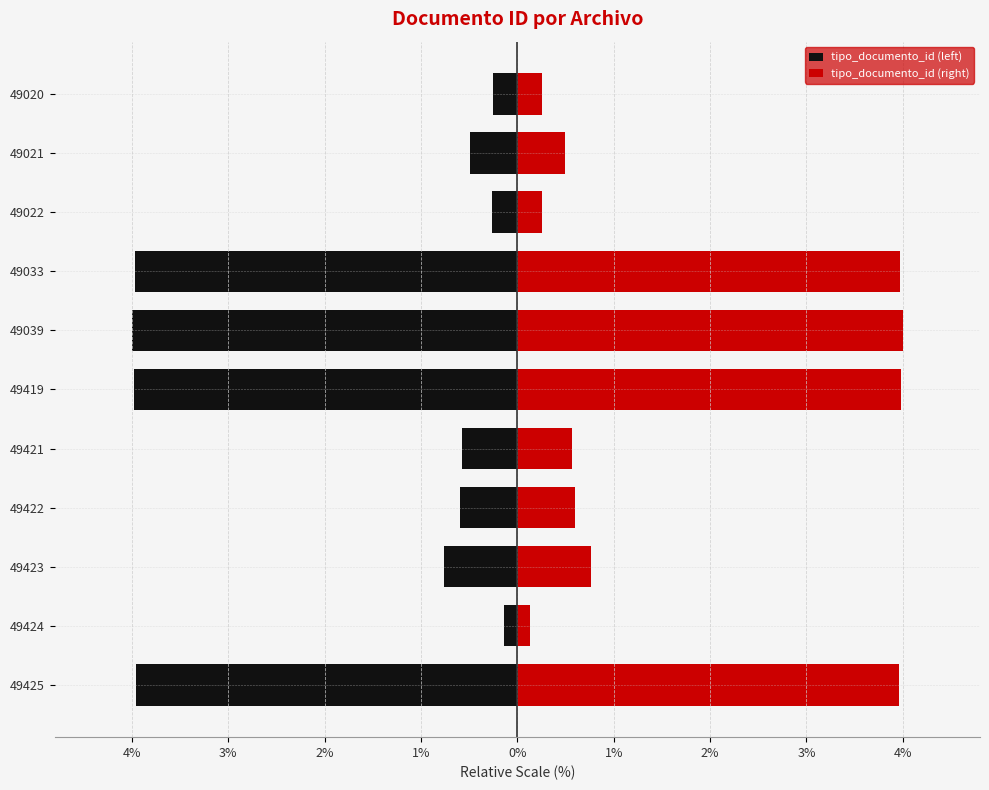

Rank the series at 49033 from lowest to highest value.

tipo_documento_id (left), tipo_documento_id (right)